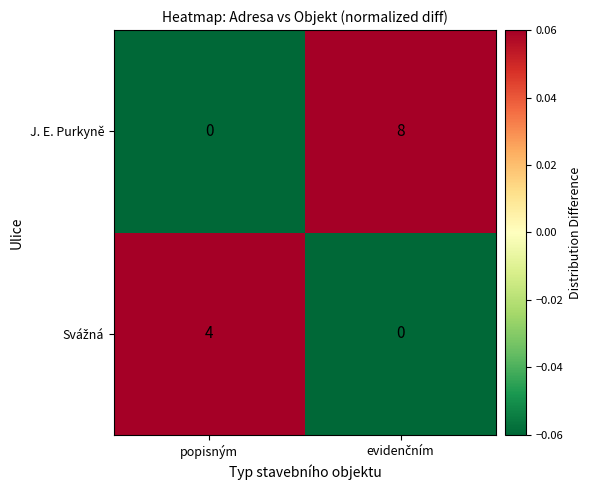

Which category has the lowest value in the J. E. Purkyně series?

popisným